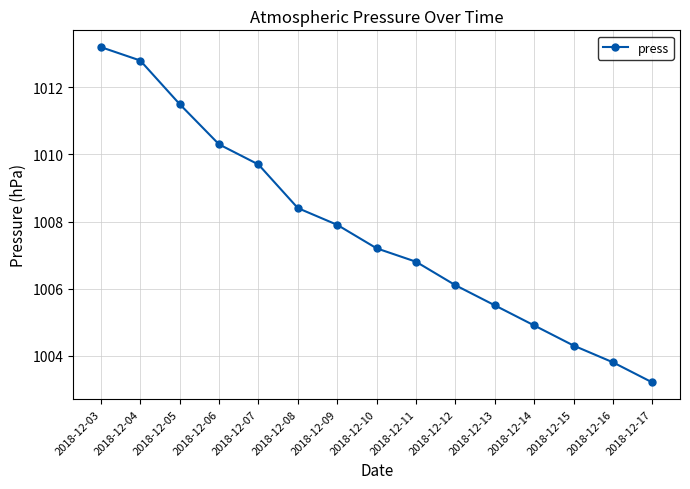

What is the ratio of the value at 2018-12-04 to the value at 2018-12-10?

1.0